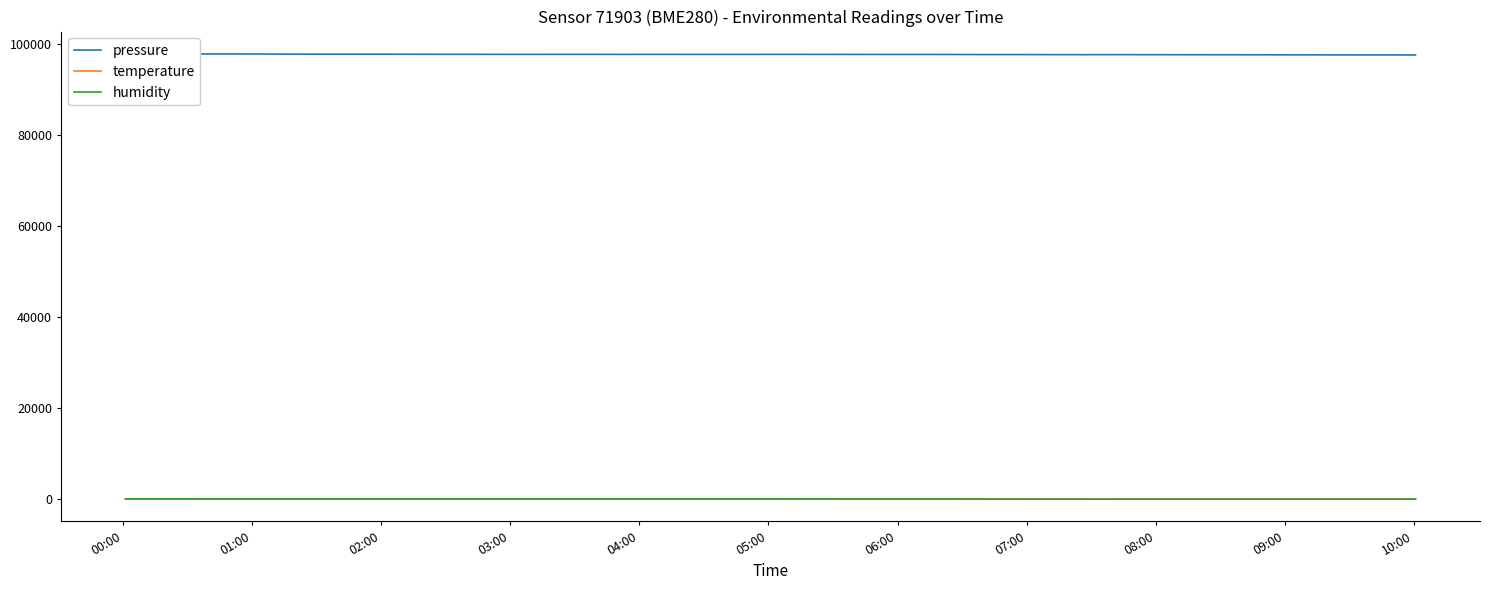

True or false: pressure and temperature cross at least once.

False